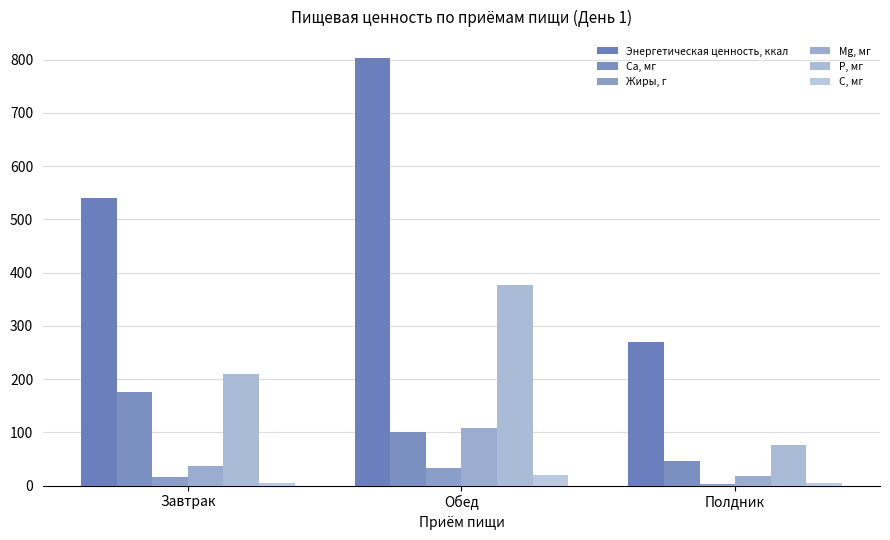

Which series has the largest range (max minus min)?

Энергетическая ценность, ккал